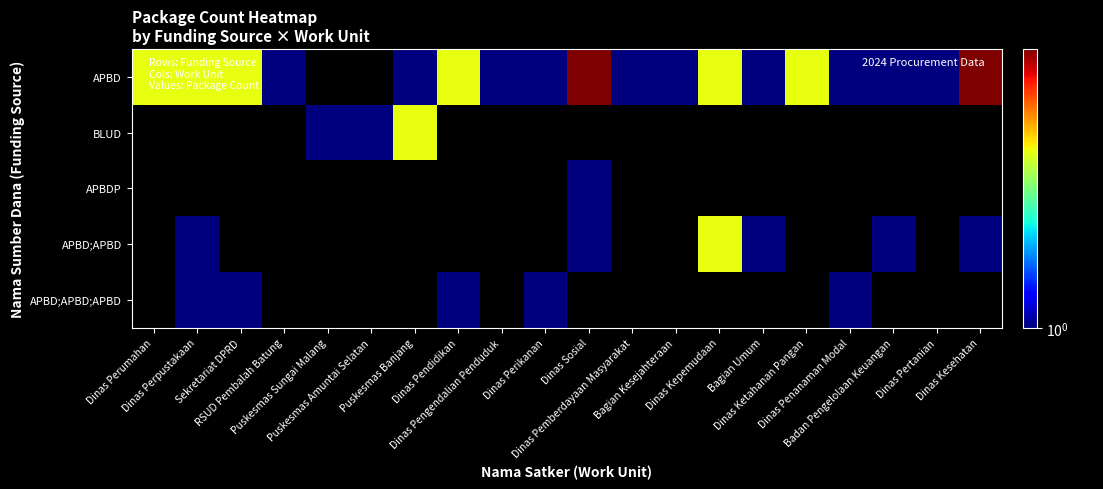

Is the value of APBDP at Dinas Sosial greater than the value of APBD;APBD at Dinas Ketahanan Pangan?

No